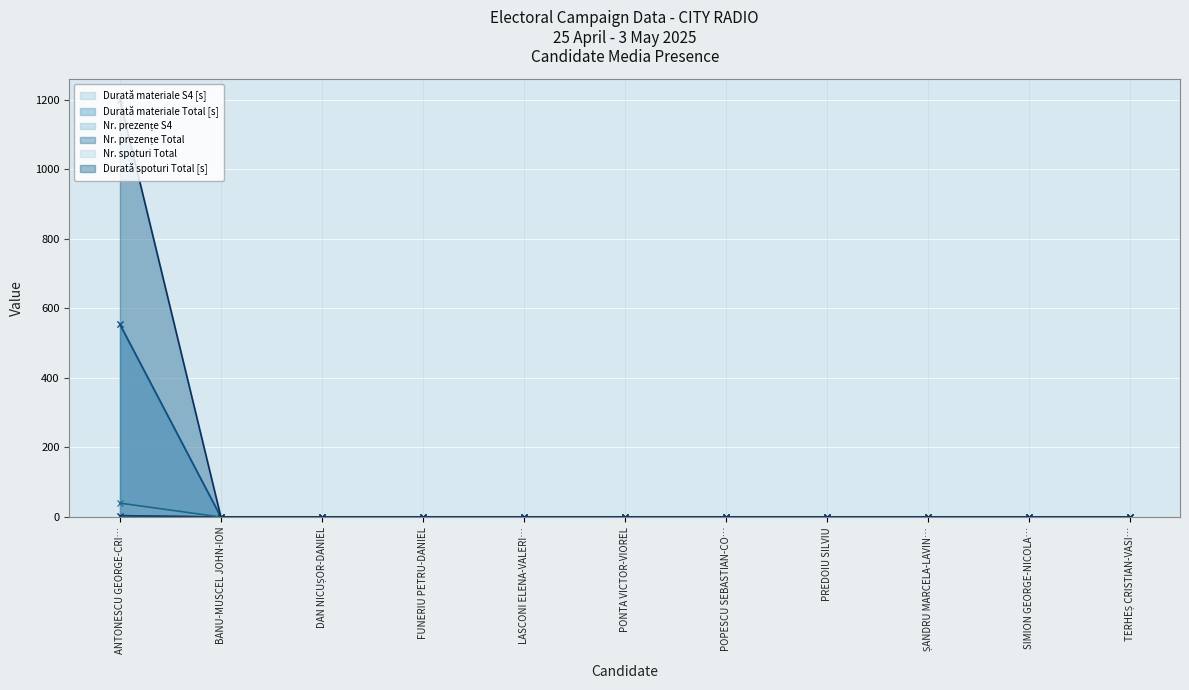

Reading left to right, extract all data points from this chart.

Durată materiale S4 [s]: 554	0	0	0	0	0	0	0	0	0	0
Durată materiale Total [s]: 554	0	0	0	0	0	0	0	0	0	0
Nr. prezențe S4: 4	0	0	0	0	0	0	0	0	0	0
Nr. prezențe Total: 4	0	0	0	0	0	0	0	0	0	0
Nr. spoturi Total: 40	0	0	0	0	0	0	0	0	0	0
Durată spoturi Total [s]: 1200	0	0	0	0	0	0	0	0	0	0